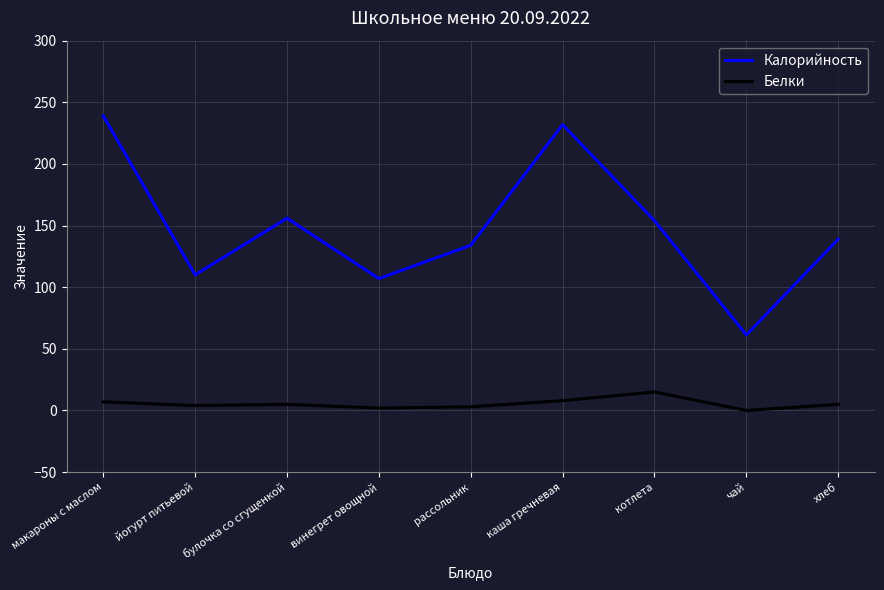

At котлета, list the series in order from smallest to largest.

Белки, Калорийность